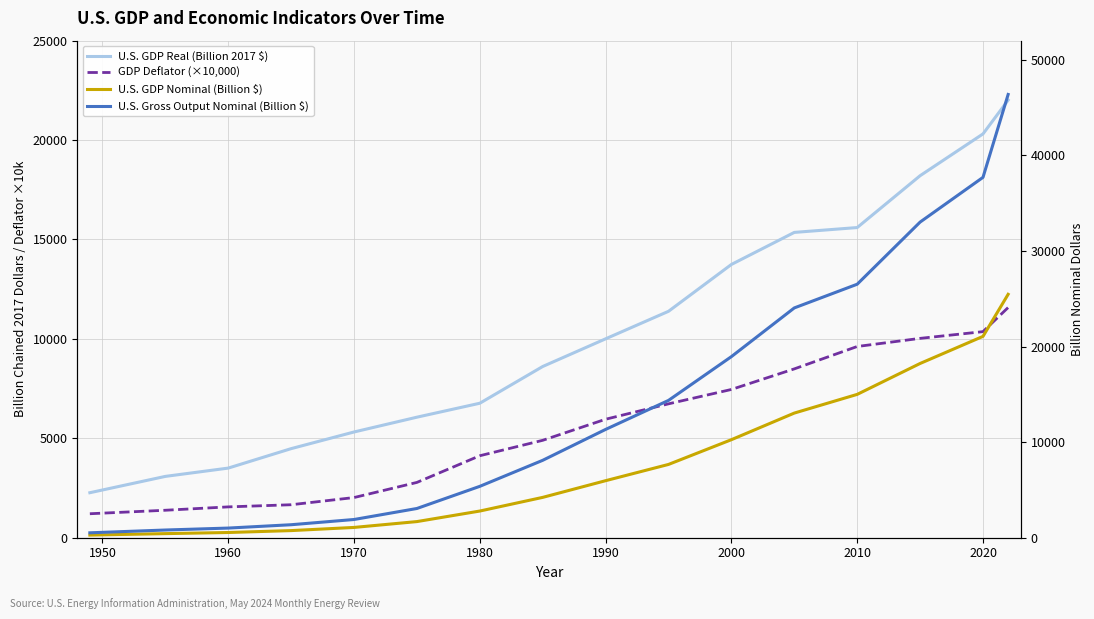

What are all the series names shown in the legend?

U.S. GDP Real (Billion 2017 $), GDP Deflator (×10,000), U.S. GDP Nominal (Billion $), U.S. Gross Output Nominal (Billion $)